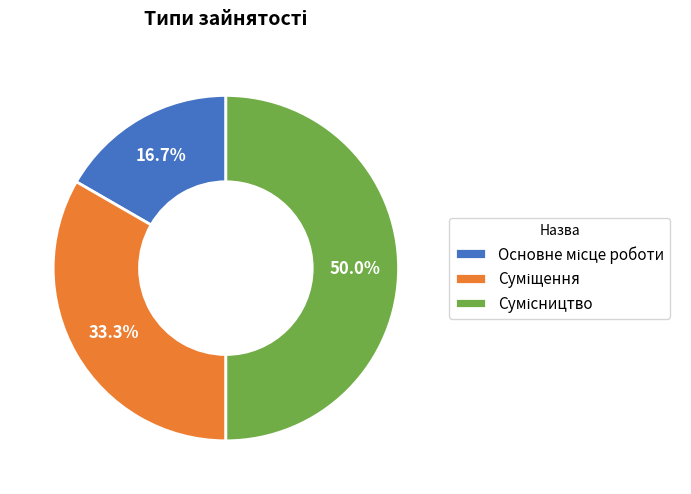

How many slices are in this pie chart?

3